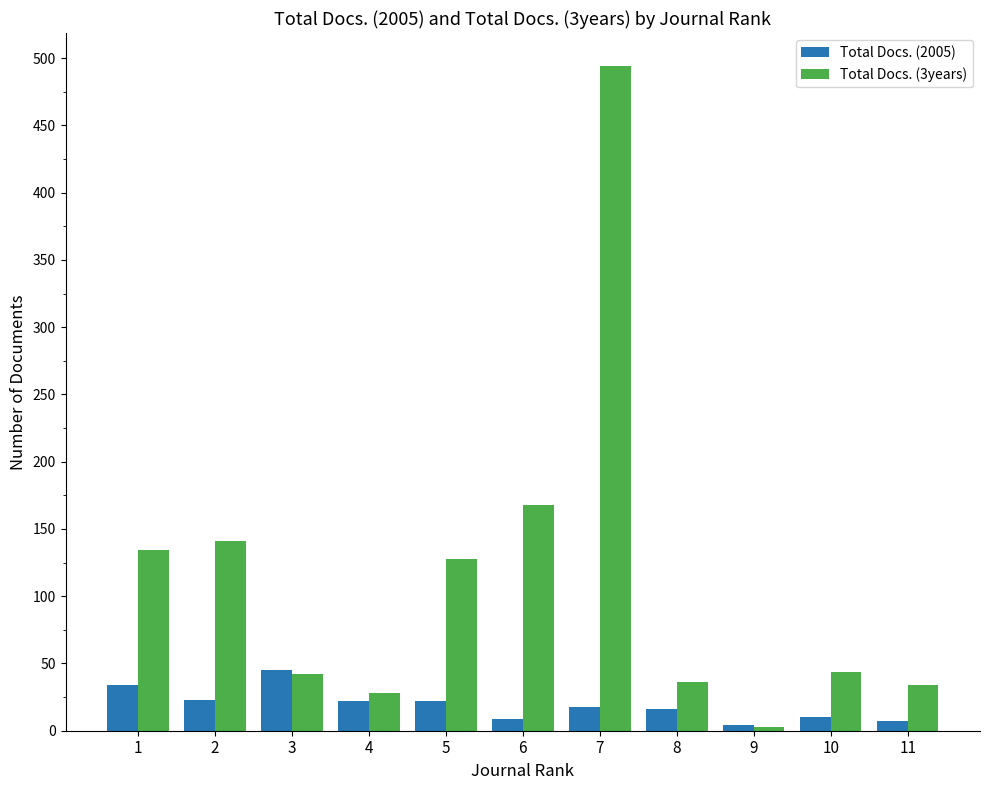

Does the chart contain stacked bars?

No